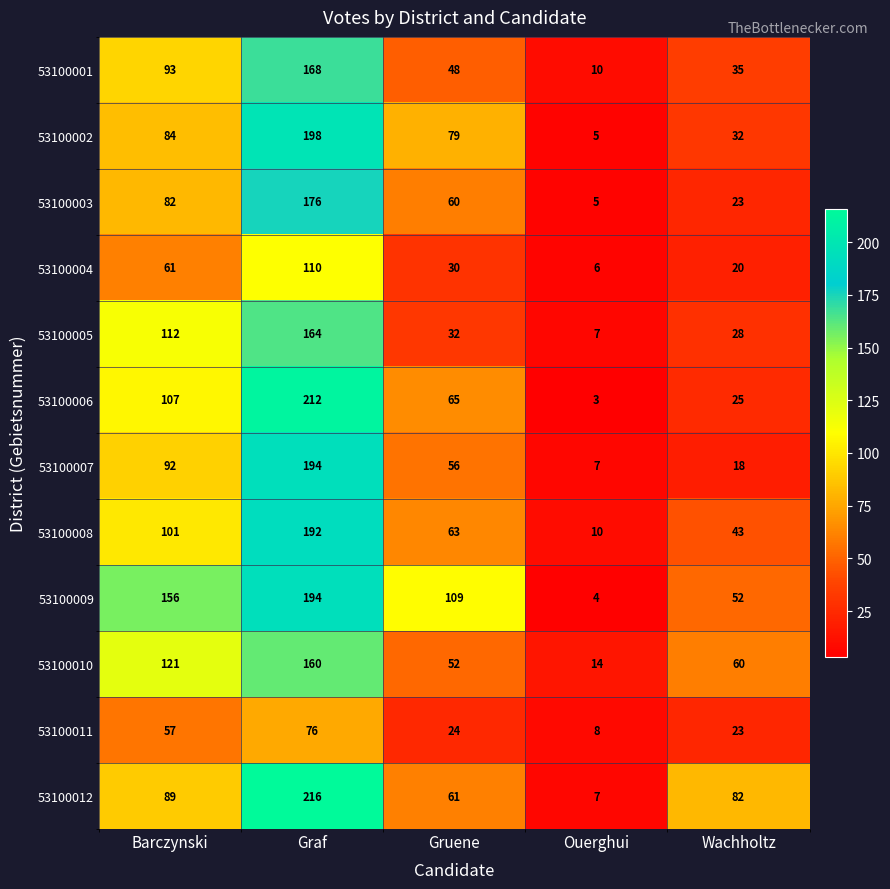

Which series has the largest total across all categories?

53100009